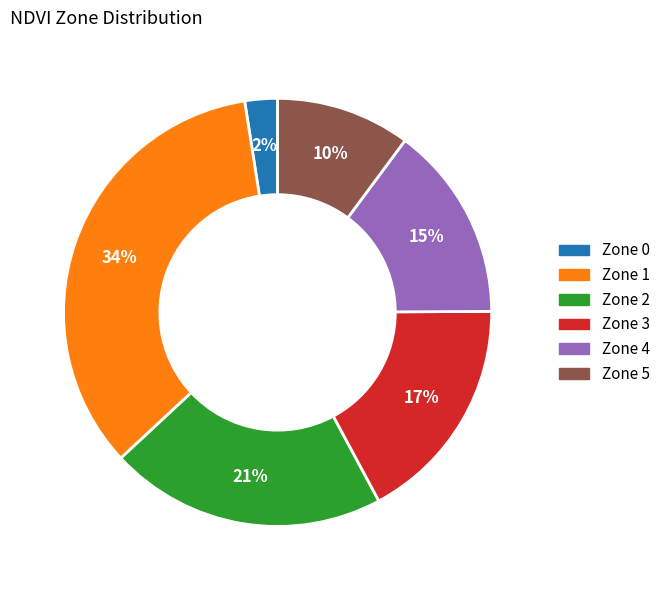

Which slice is the smallest?

Zone 0